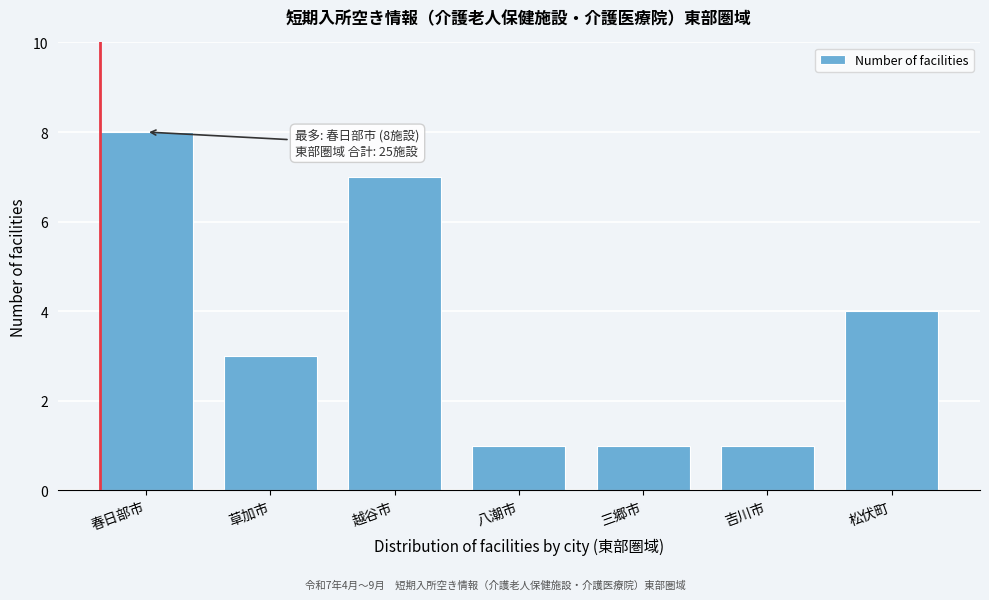

Reading left to right, transcribe all the data shown in this chart.

8	3	7	1	1	1	4